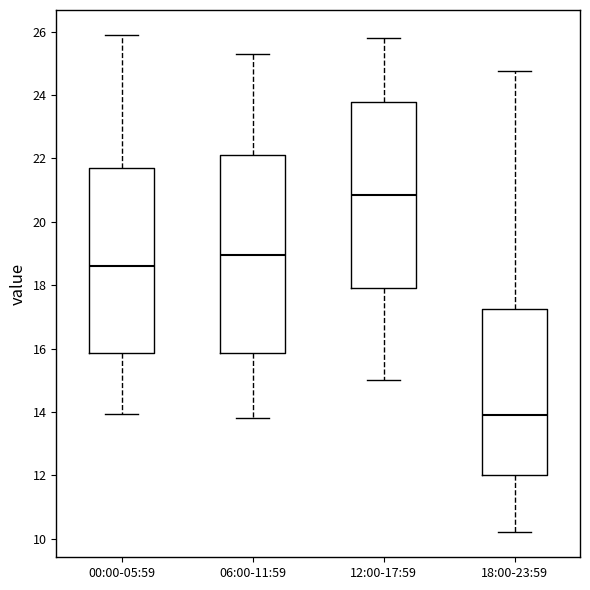

Where is the lower edge of the box for 12:00-17:59 on the y-axis? The values are not printed on the chart, so give them approximately, as read against the axis.

18.0